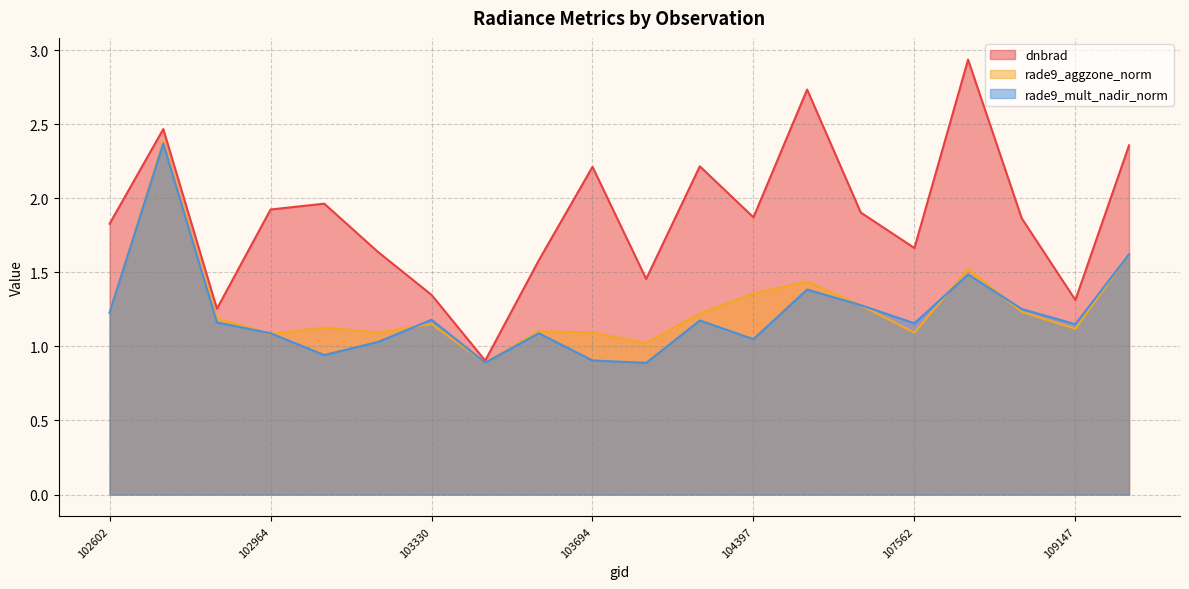

Between 104279 and 103211, which is larger?

104279